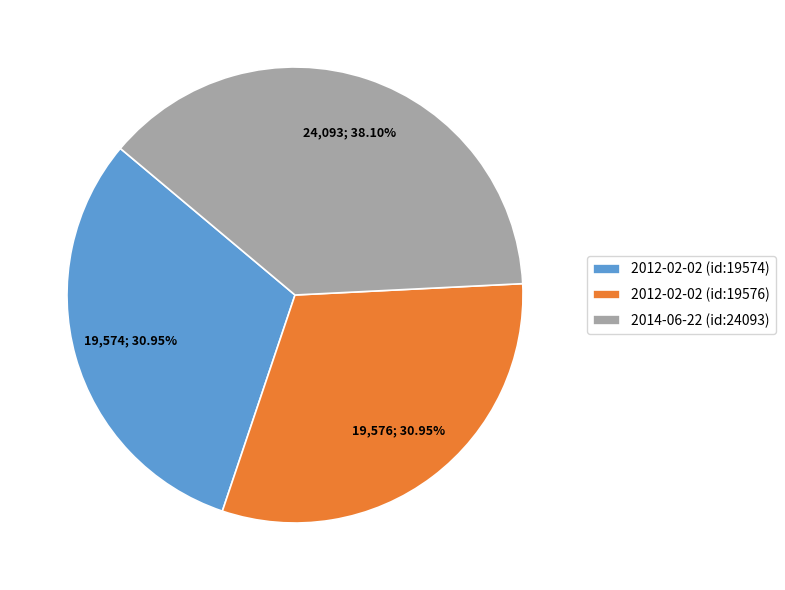

Does 2014-06-22 (id:24093) represent more than half of the total?

No